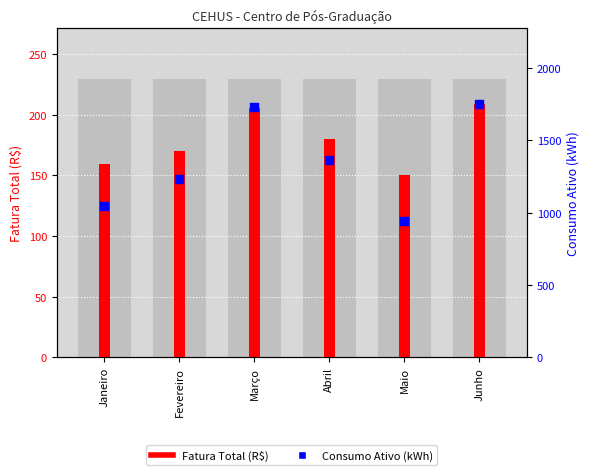

What is the total value across all series at Abril?

1542.5